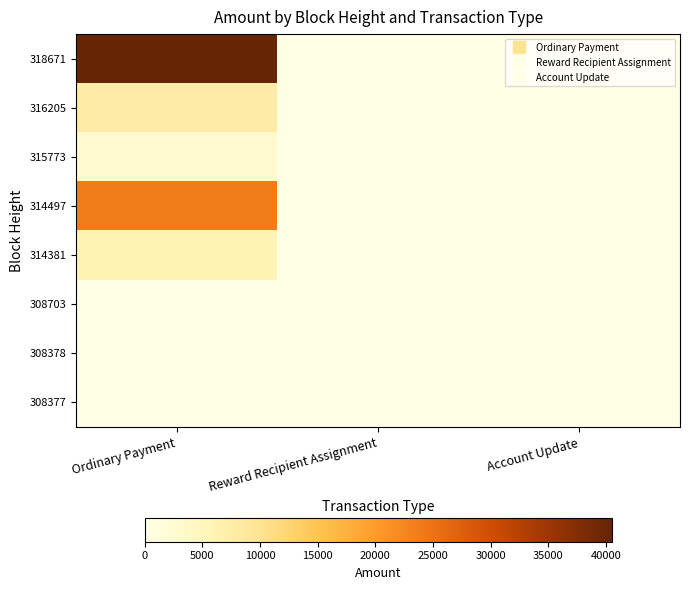

Rank the series at Ordinary Payment from highest to lowest value.

318671, 314497, 316205, 314381, 315773, 308378, 308377, 308703